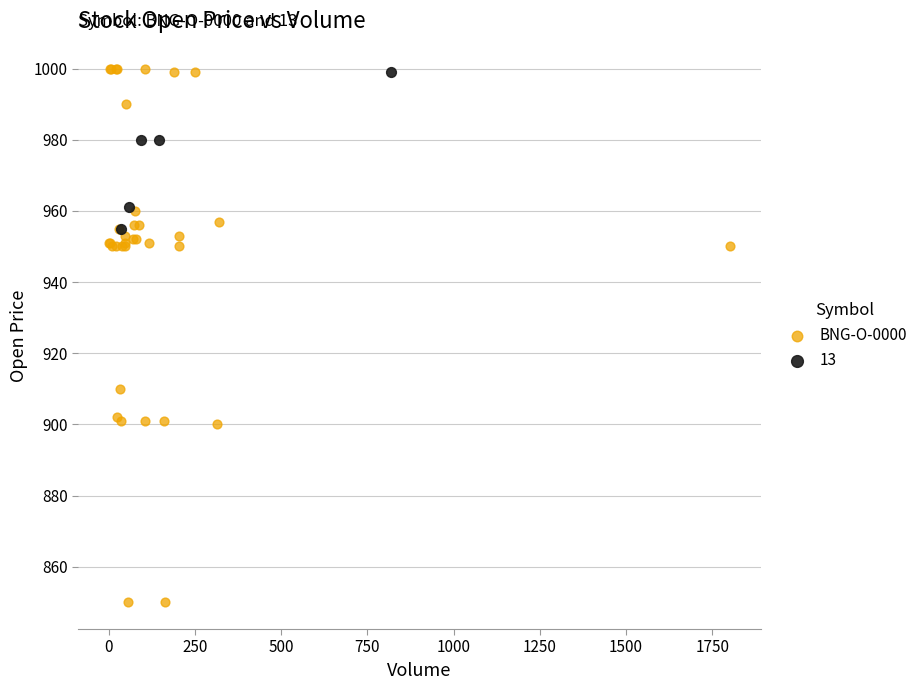

Which series has the widest spread of Y values?

BNG-O-0000